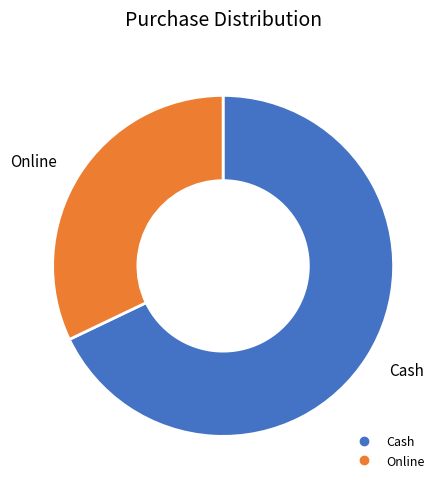

What is the majority slice?

Cash